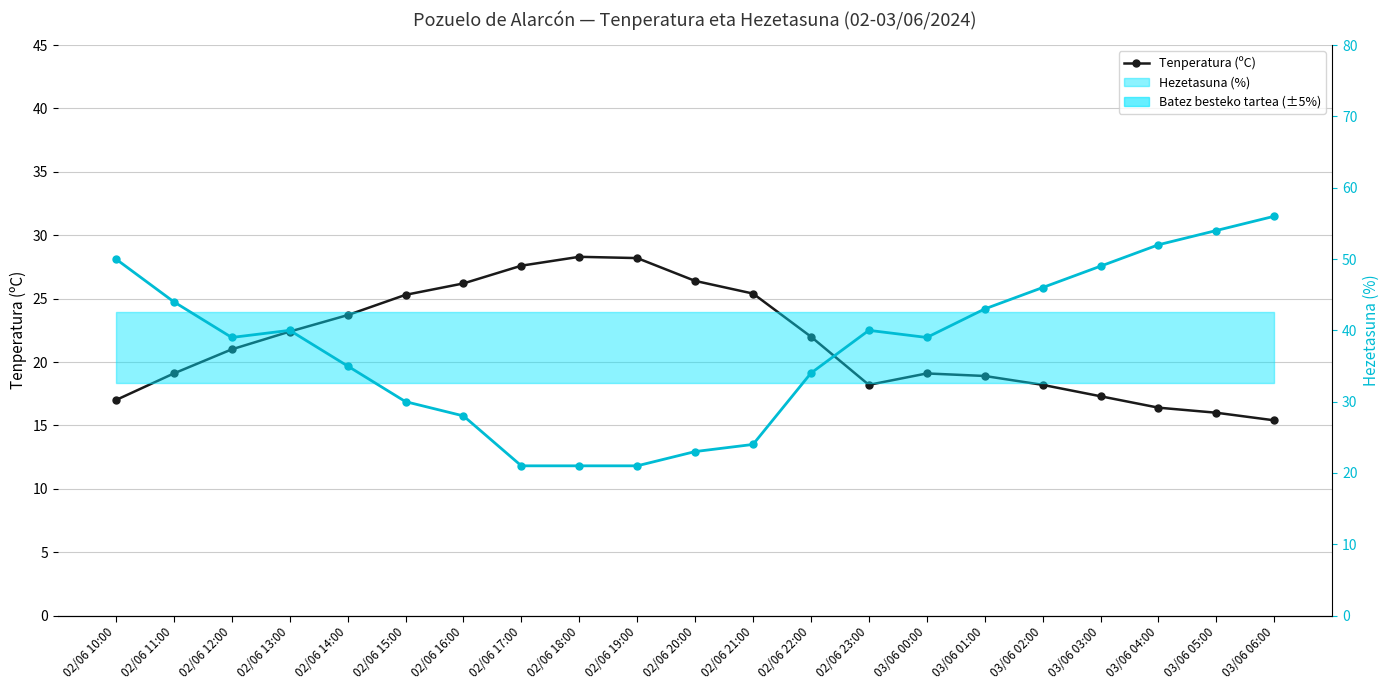

At which label does Hezetasuna (%) reach its peak?

03/06 06:00